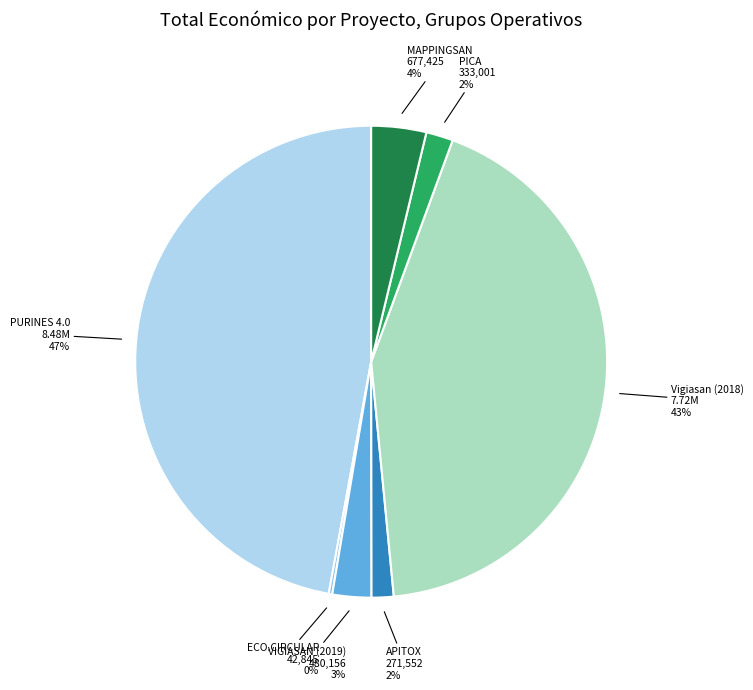

To the nearest percent, what is the difference between the largest and smallest slice percentages?

47%